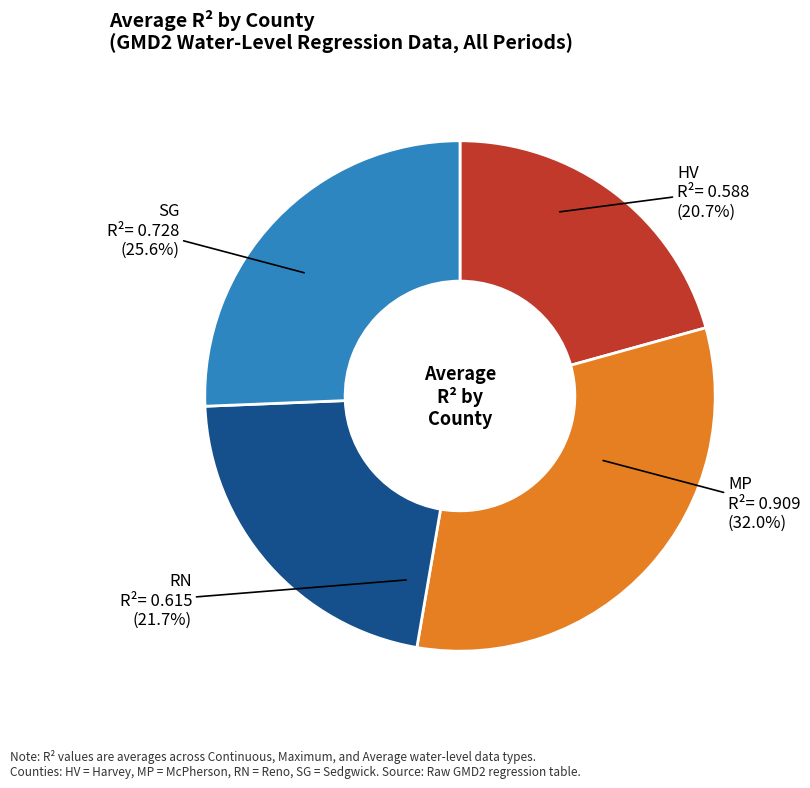

How many slices are in this pie chart?

4